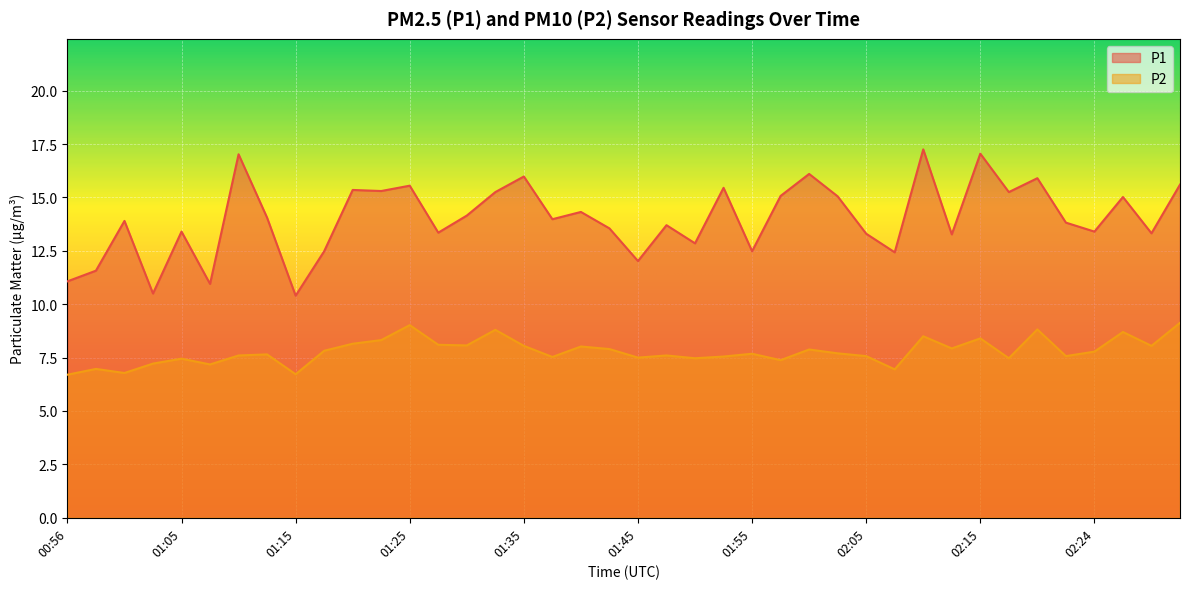

Reading right to left, extract all data points from this chart.

P1: 15.6	13.3	15.0	13.4	13.8	15.9	15.2	17.1	13.3	17.2	12.4	13.3	15.1	16.1	15.1	12.5	15.4	12.8	13.7	12.0	13.6	14.3	14.0	16.0	15.2	14.2	13.3	15.6	15.3	15.3	12.5	10.4	14.1	17.0	10.9	13.4	10.5	13.9	11.6	11.1
P2: 9.1	8.1	8.7	7.8	7.6	8.8	7.5	8.4	7.9	8.5	7.0	7.6	7.7	7.9	7.4	7.7	7.5	7.5	7.6	7.5	7.9	8.0	7.5	8.1	8.8	8.1	8.1	9.0	8.3	8.2	7.8	6.7	7.7	7.6	7.2	7.5	7.2	6.8	7.0	6.7